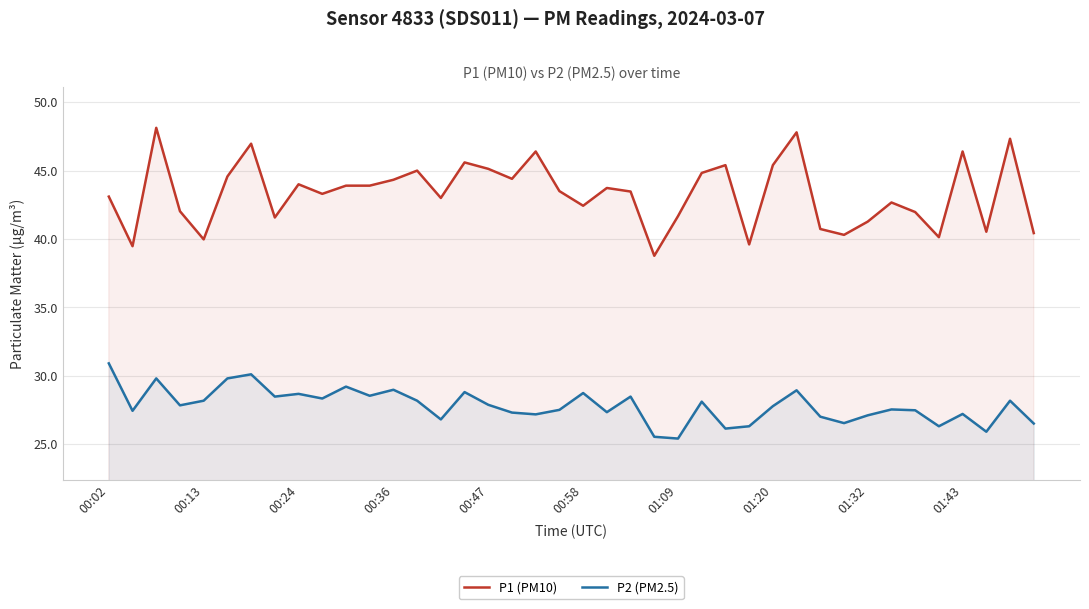

What is the sum of the P1 (PM10) values at 25 and 37?

85.4